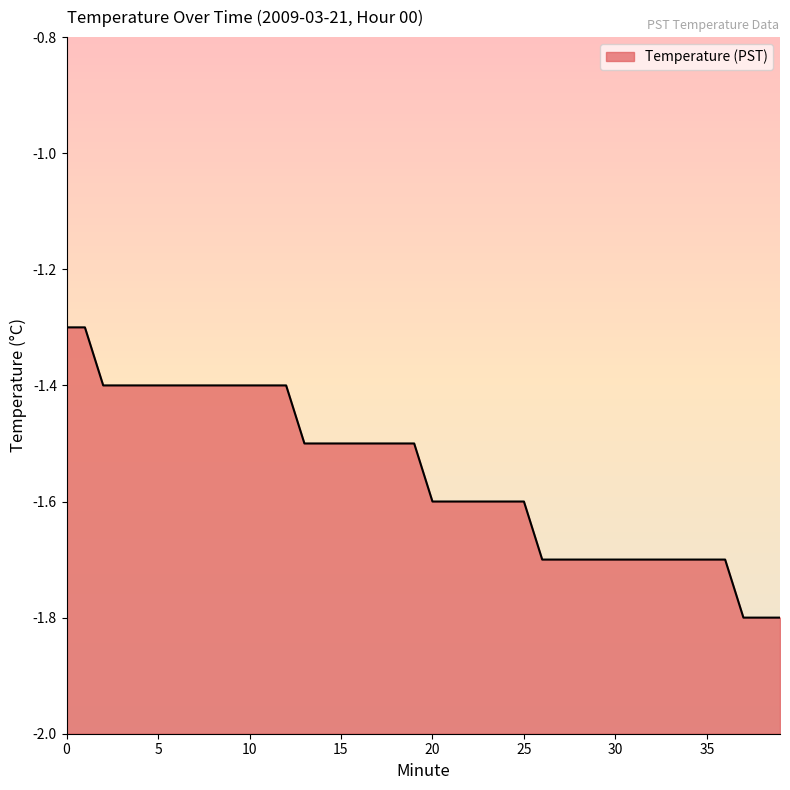

List the labels in order of value, largest first.

0, 1, 2, 3, 4, 5, 6, 7, 8, 9, 10, 11, 12, 13, 14, 15, 16, 17, 18, 19, 20, 21, 22, 23, 24, 25, 26, 27, 28, 29, 30, 31, 32, 33, 34, 35, 36, 37, 38, 39